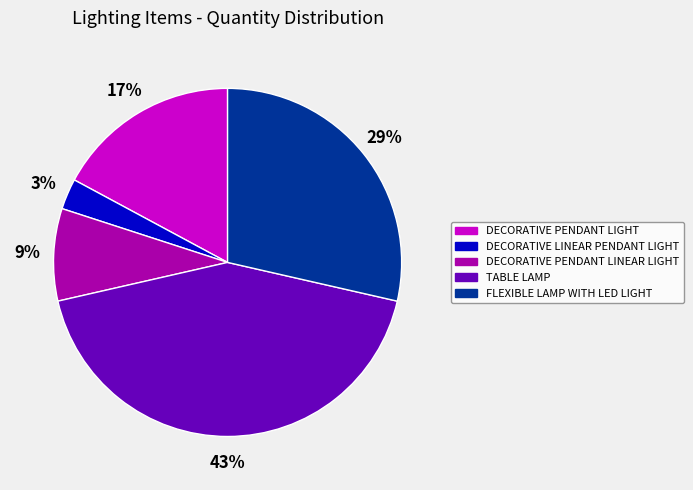

The TABLE LAMP slice represents 43% of the pie. True or false?

True